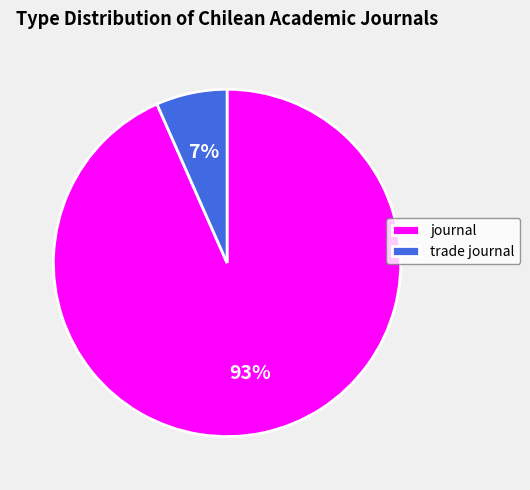

What is the majority slice?

journal